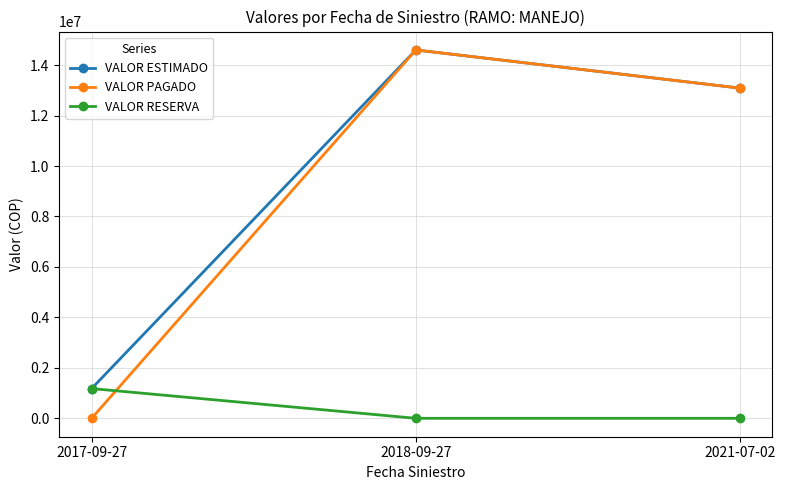

List the labels in order of VALOR PAGADO value, smallest first.

2017-09-27, 2021-07-02, 2018-09-27